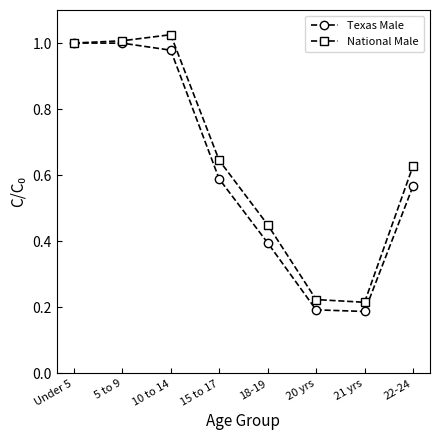

What is the total value across all series at 15 to 17?

1.2